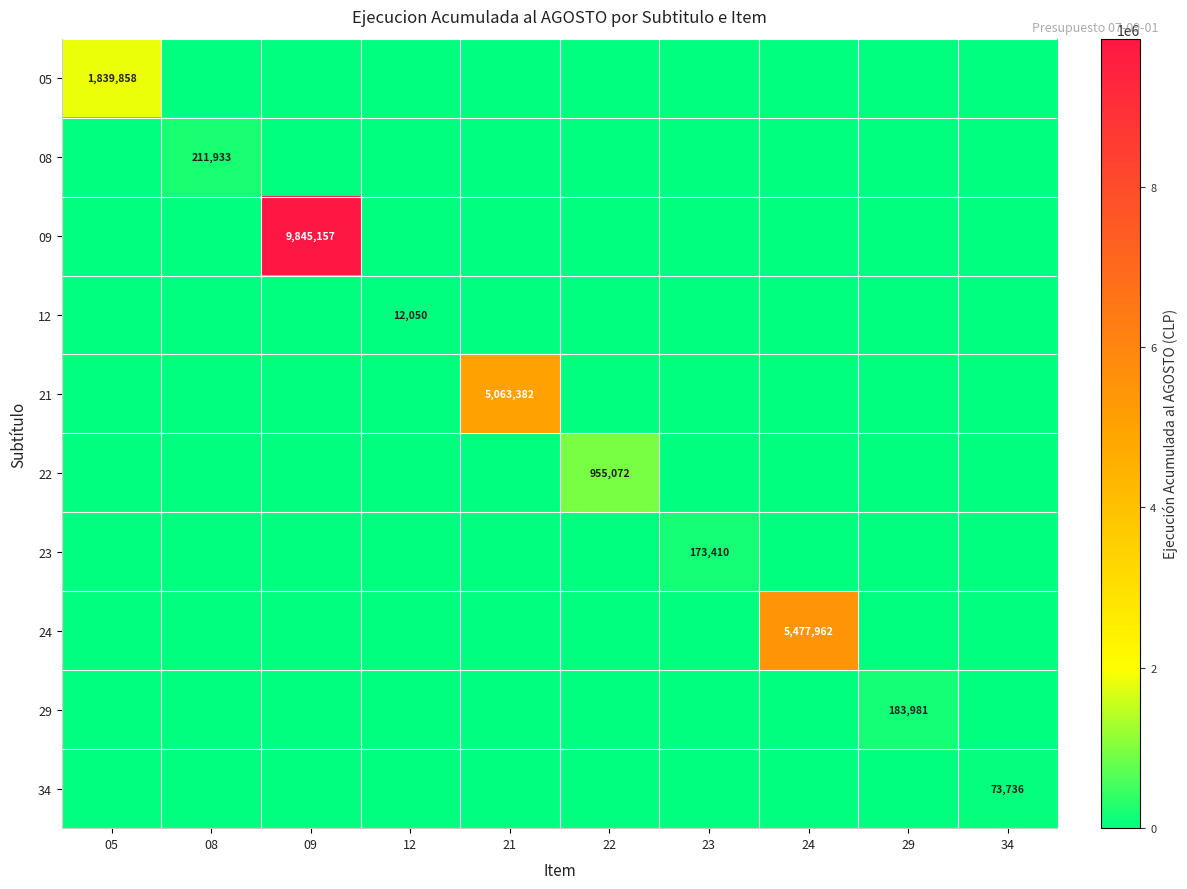

The 22 series shows 955072 at 22. True or false?

True